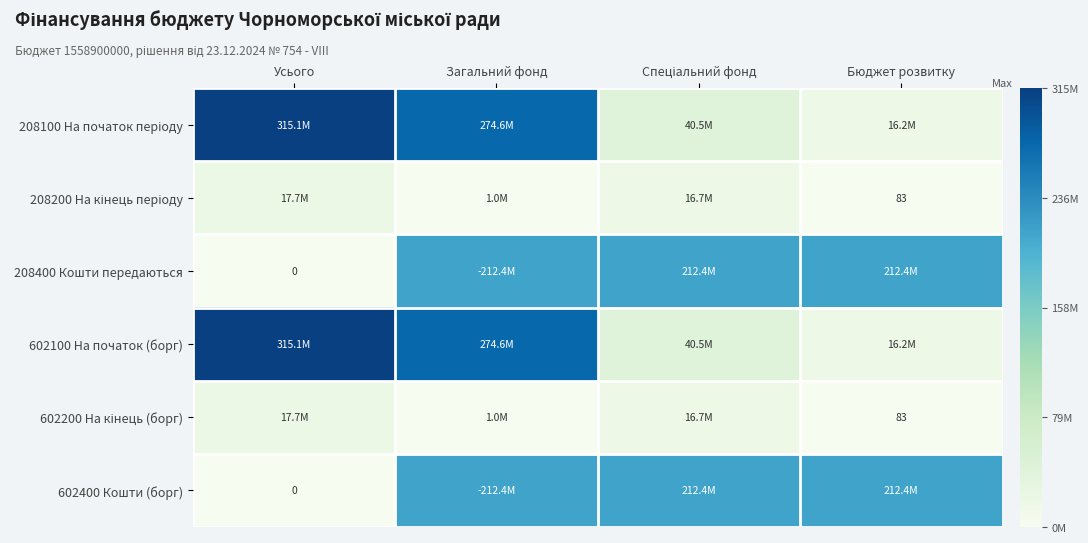

What is the sum of all 208200 На кінець періоду values?

35481755.7